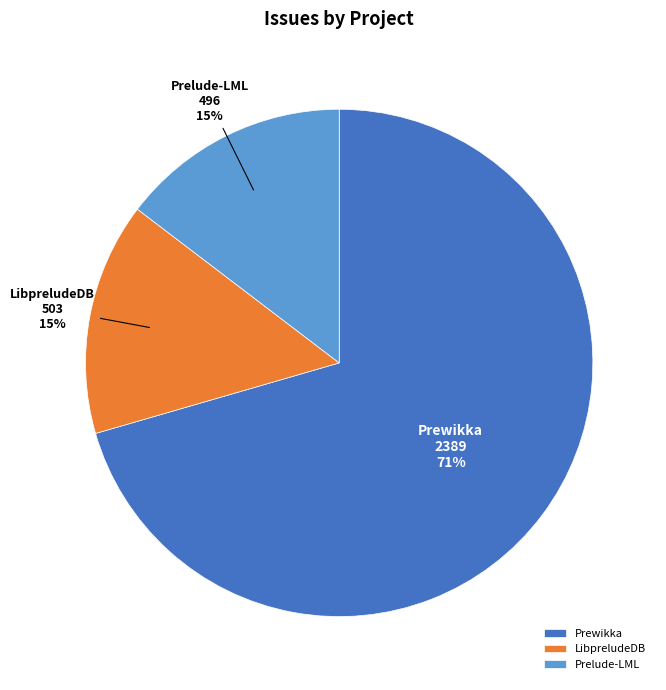

Is the sum of Prelude-LML and Prewikka greater than half?

Yes